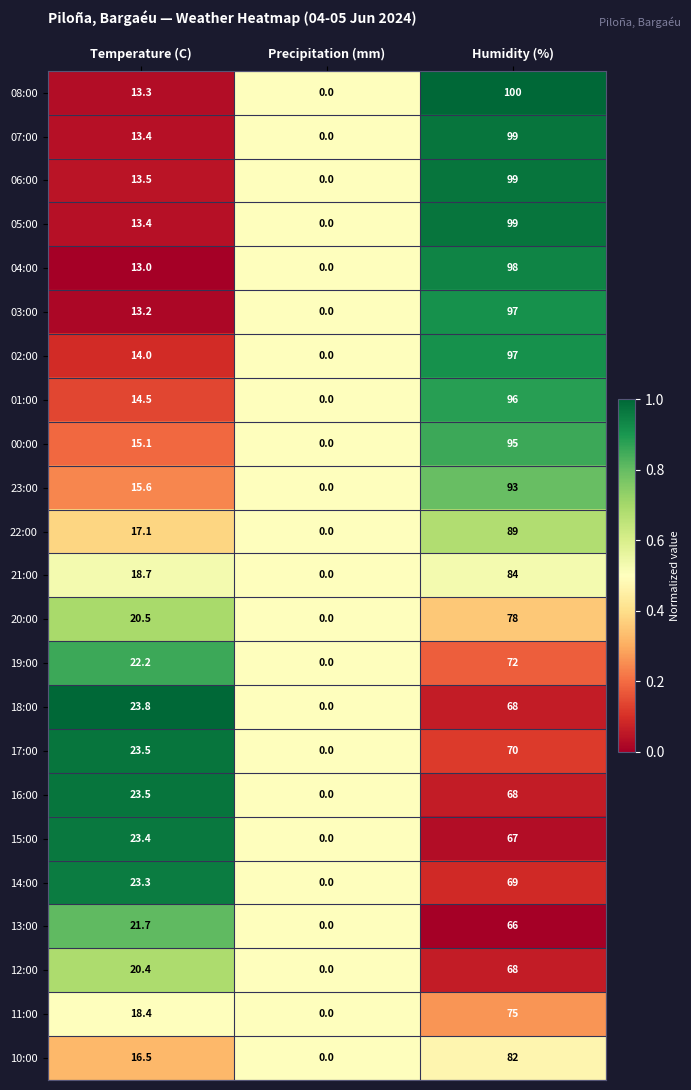

At which category is the sum across all series the highest?

Humidity (%)